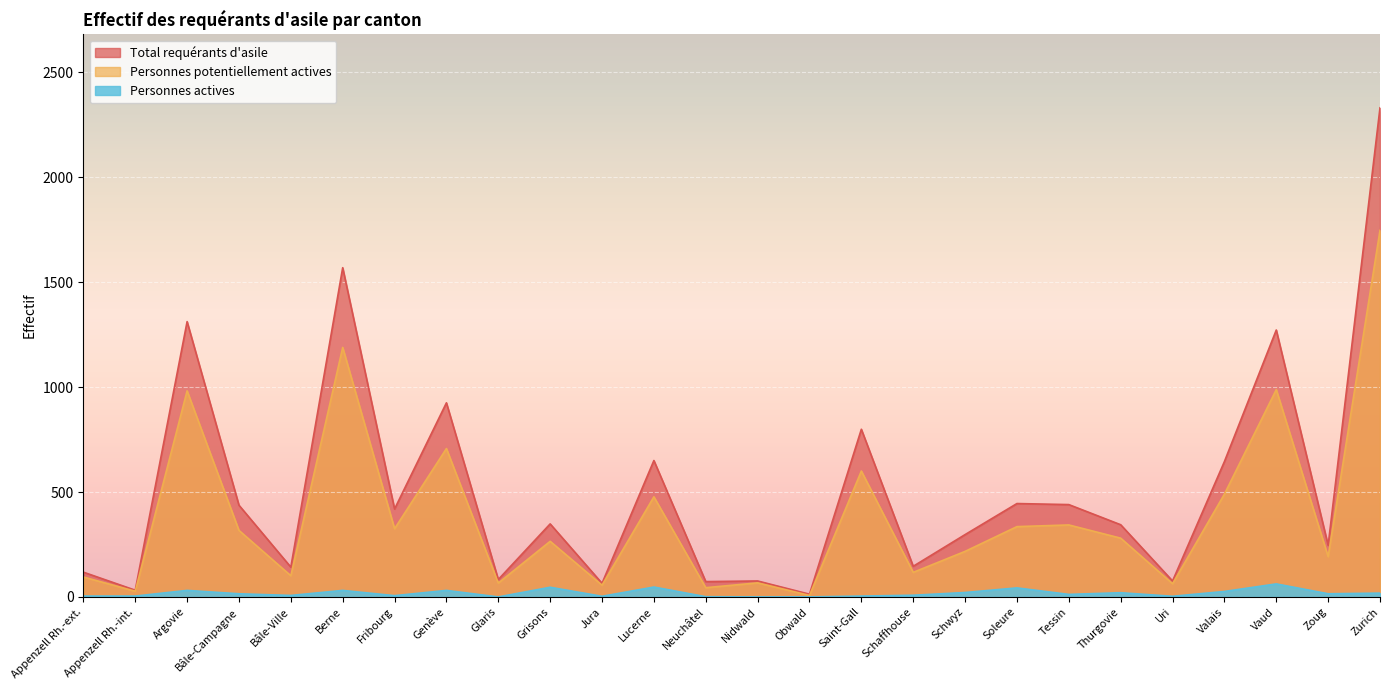

Is the value of Personnes potentiellement actives at Thurgovie greater than the value of Personnes actives at Schaffhouse?

Yes